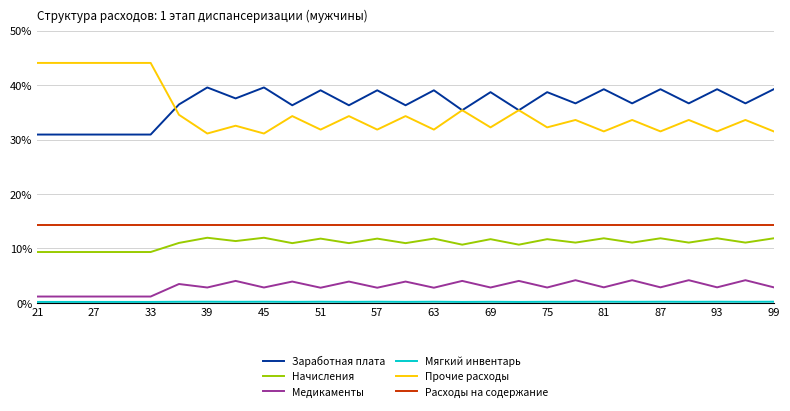

At how many categories does at least one series exceed 4?

27